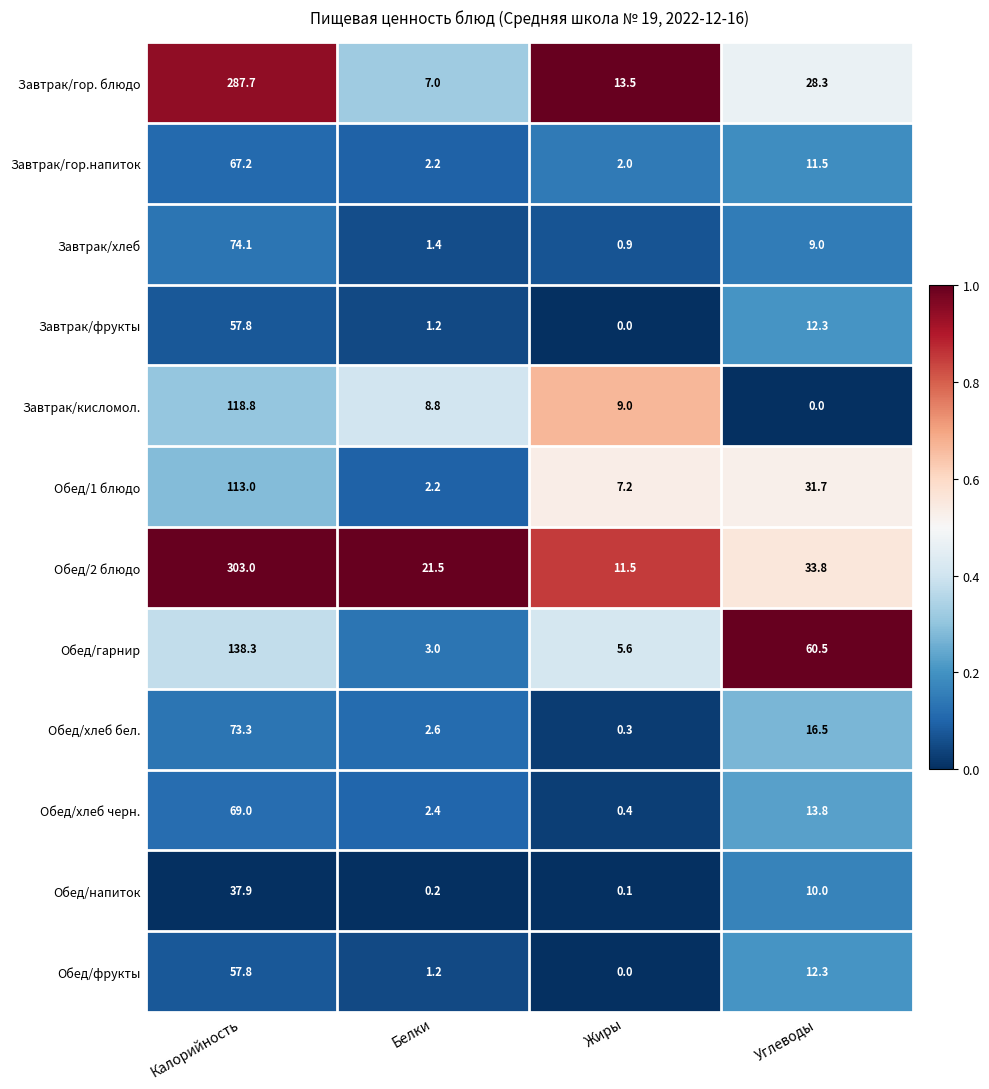

At which label does Завтрак/гор. блюдо reach its minimum?

Белки